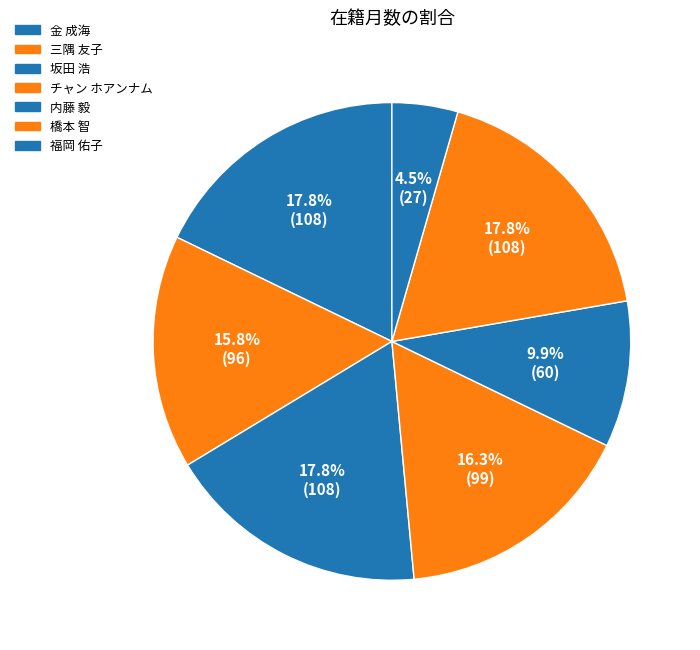

How many slices are in this pie chart?

7